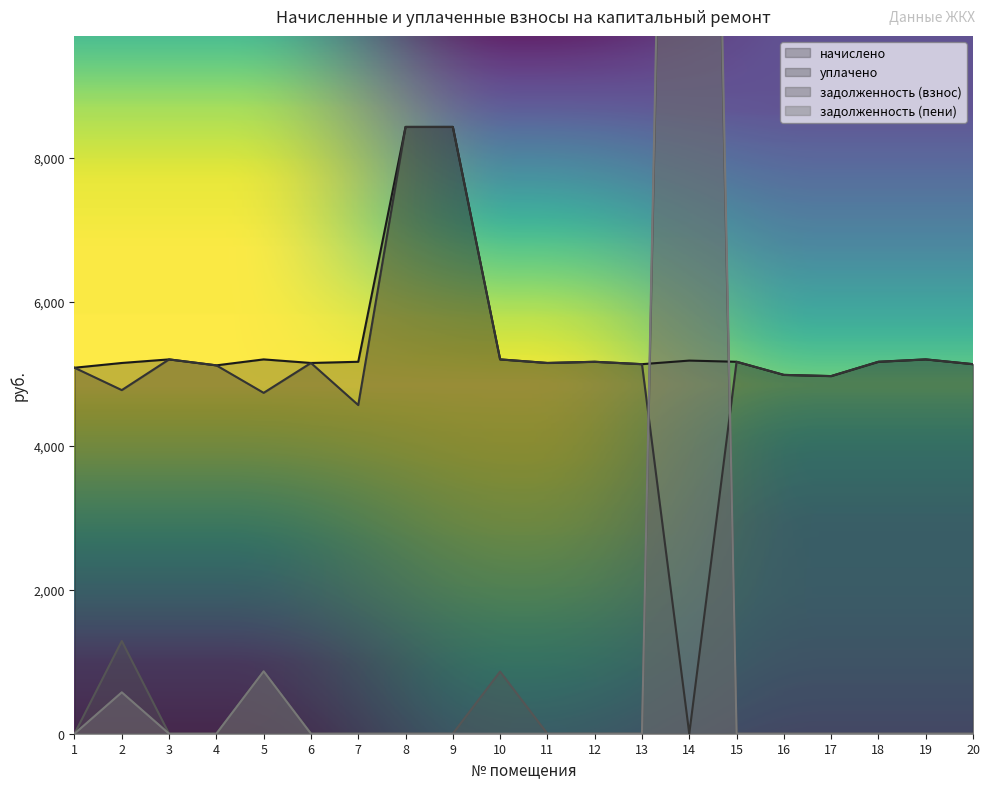

Which has a higher value, 2 or 13?

2